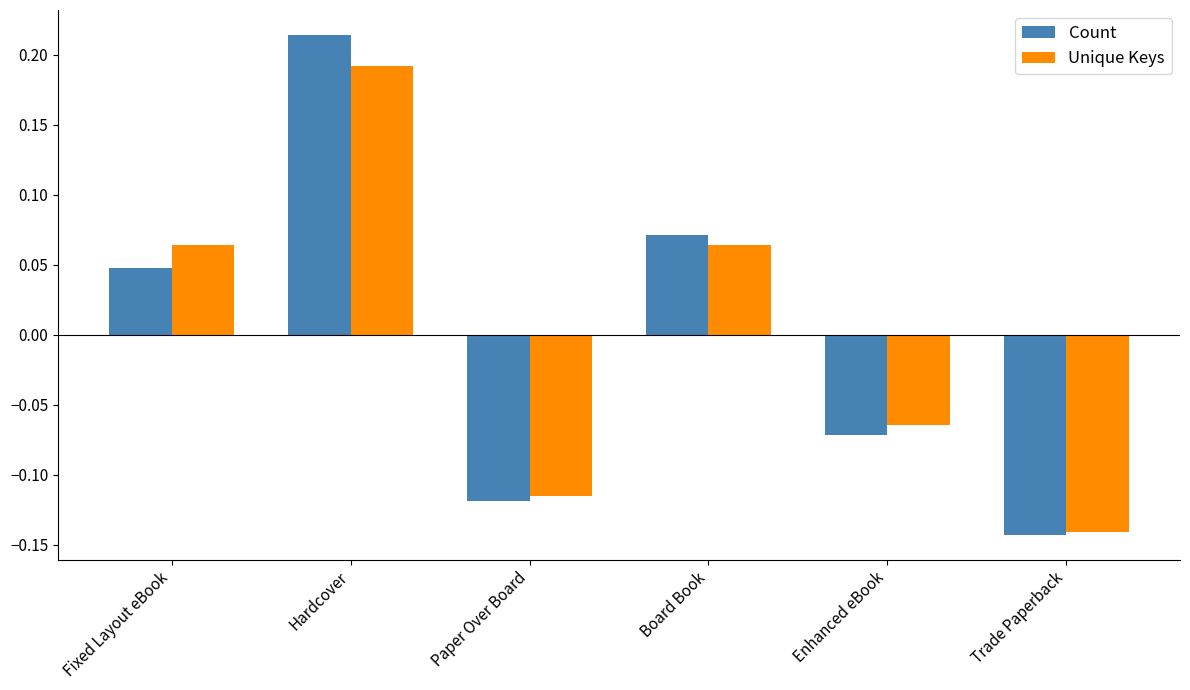

How many negative values does the Unique Keys series have?

3